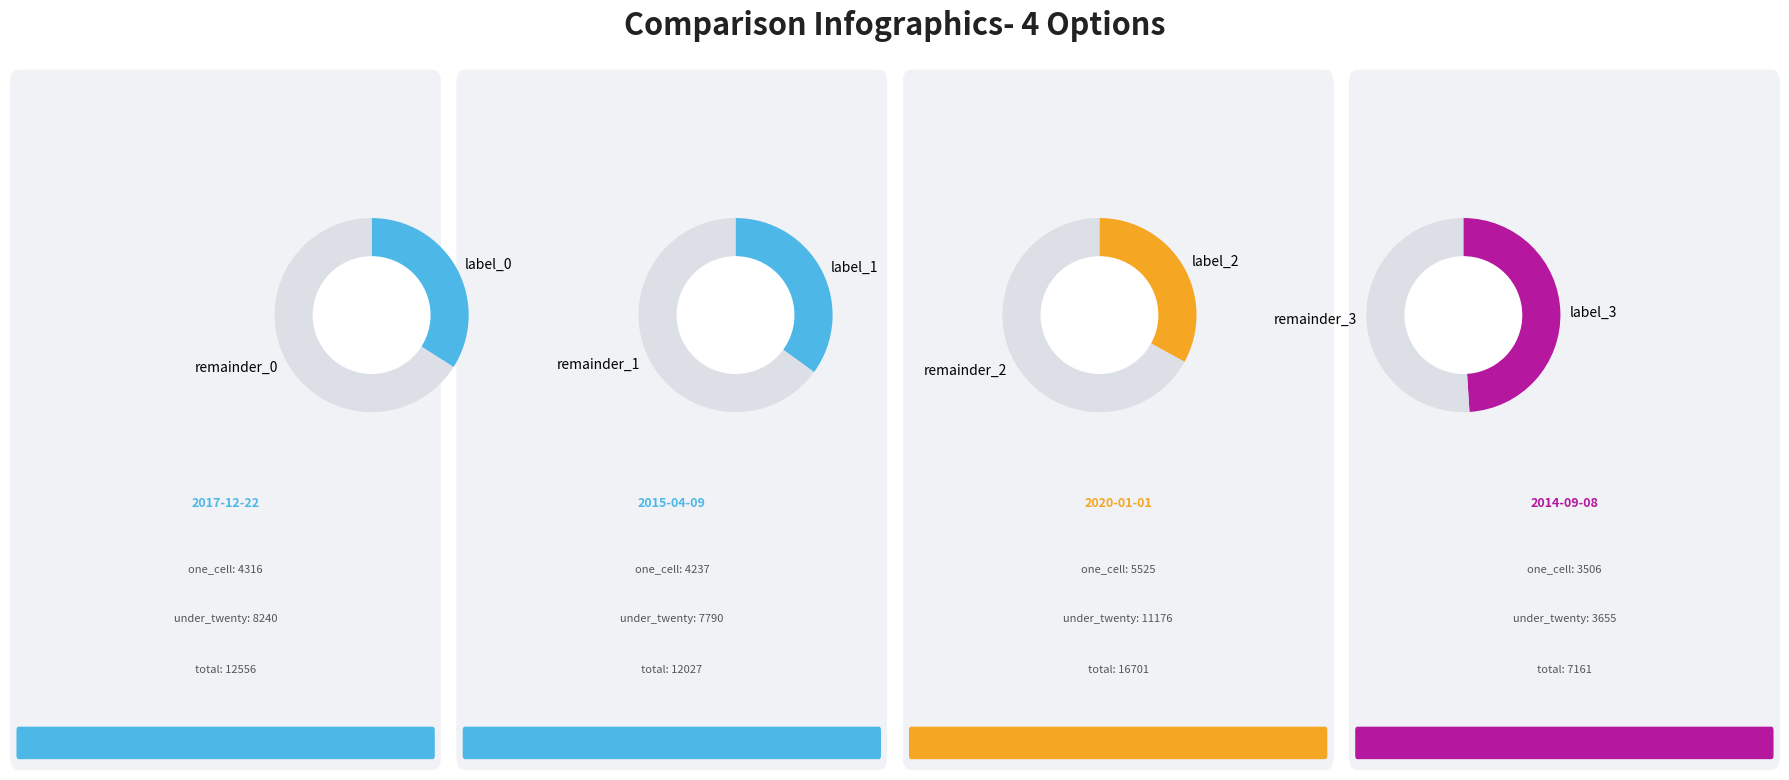

What is the smallest slice in the pie chart?

2014-09-08